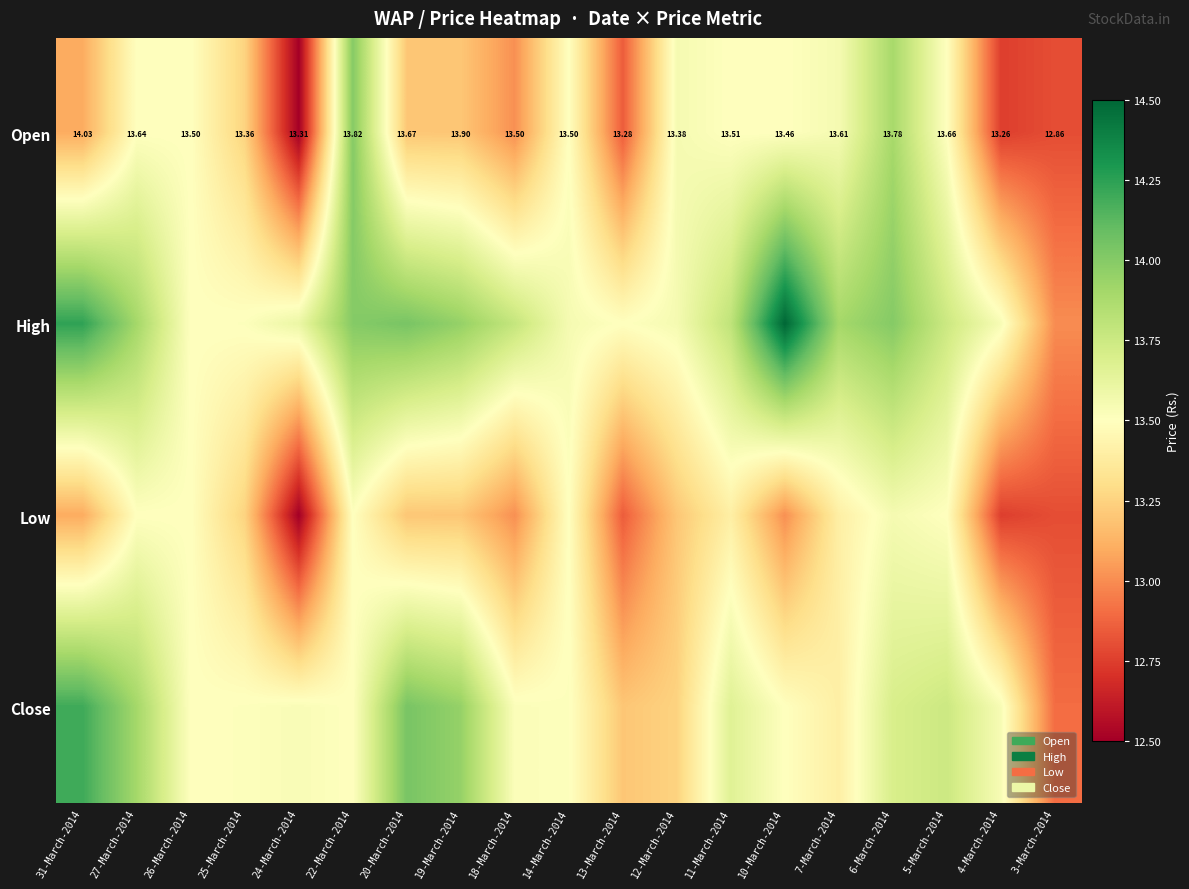

At which label does Close first exceed 13?

31-March-2014